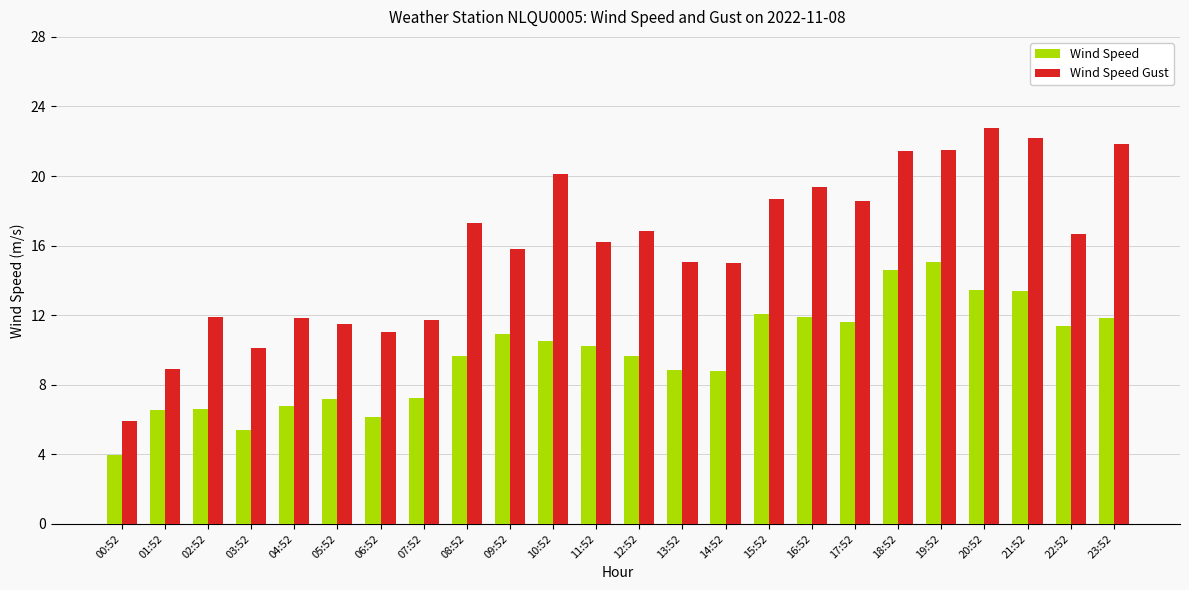

Between 13:52 and 22:52, which series saw the biggest shift?

Wind Speed